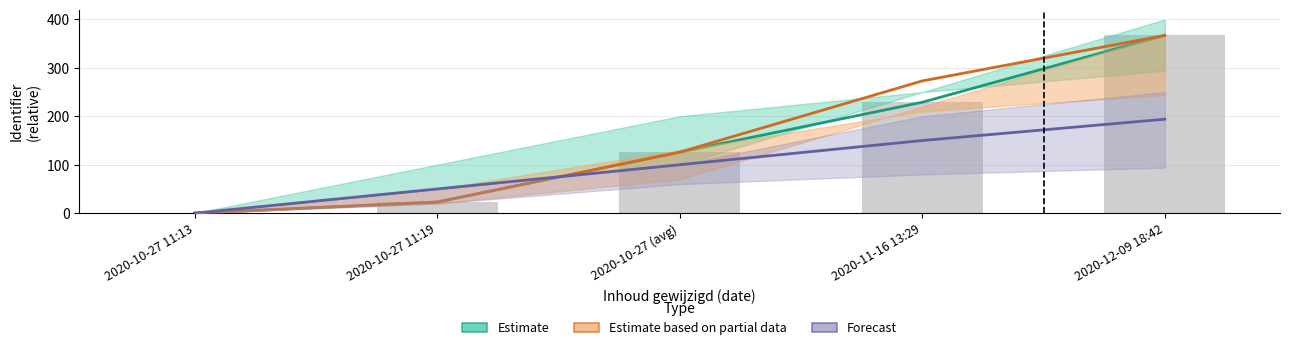

Rank the series at 2020-11-16 13:29 from highest to lowest value.

Estimate based on partial data, Estimate, Forecast